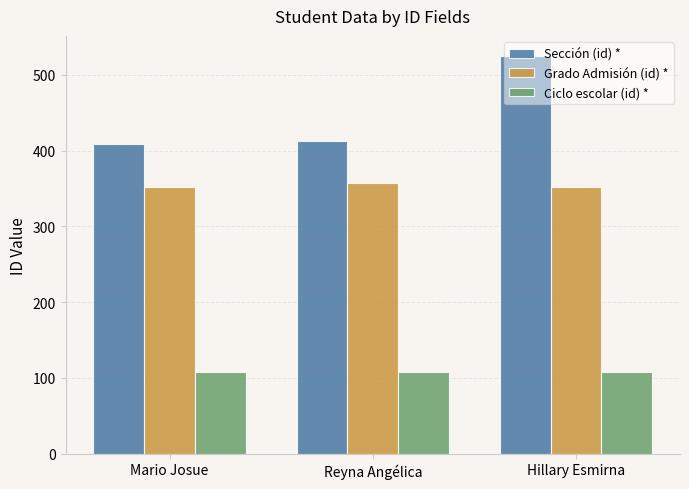

How many bars are there in total?

9